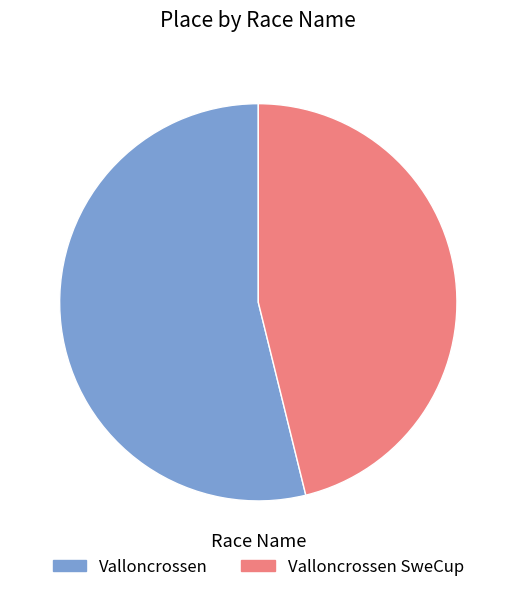

Which has a higher value, Valloncrossen SweCup or Valloncrossen?

Valloncrossen